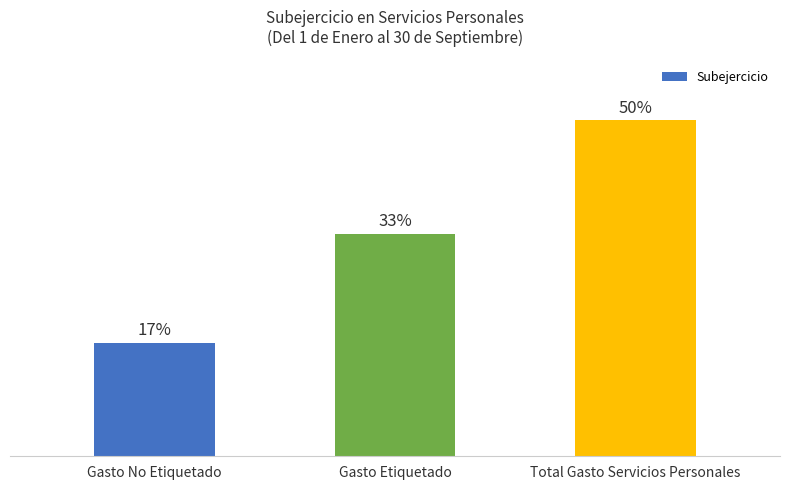

What is the label of the 3rd bar from the left?

Total Gasto Servicios Personales